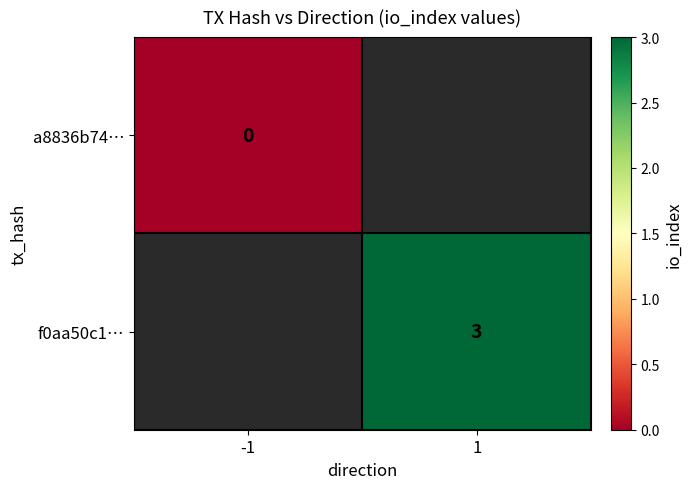

Which has a higher value, -1 or 1?

1